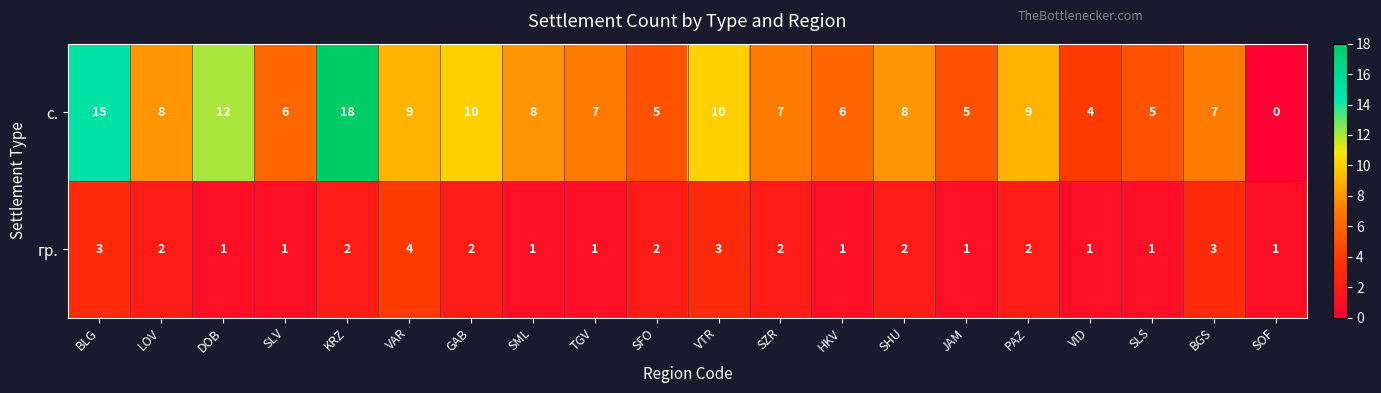

At which label does с. first exceed 8?

BLG